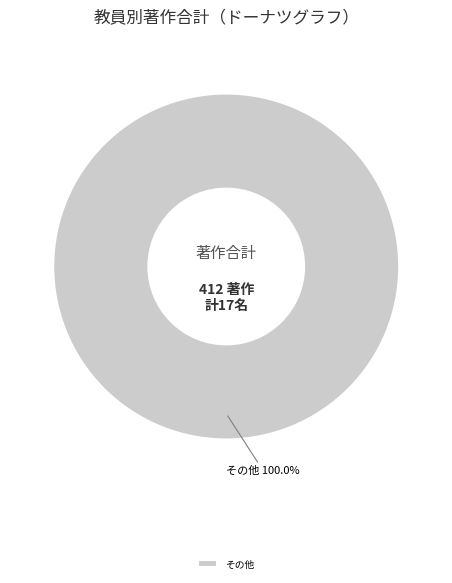

Rank the categories by value from highest to lowest.

その他